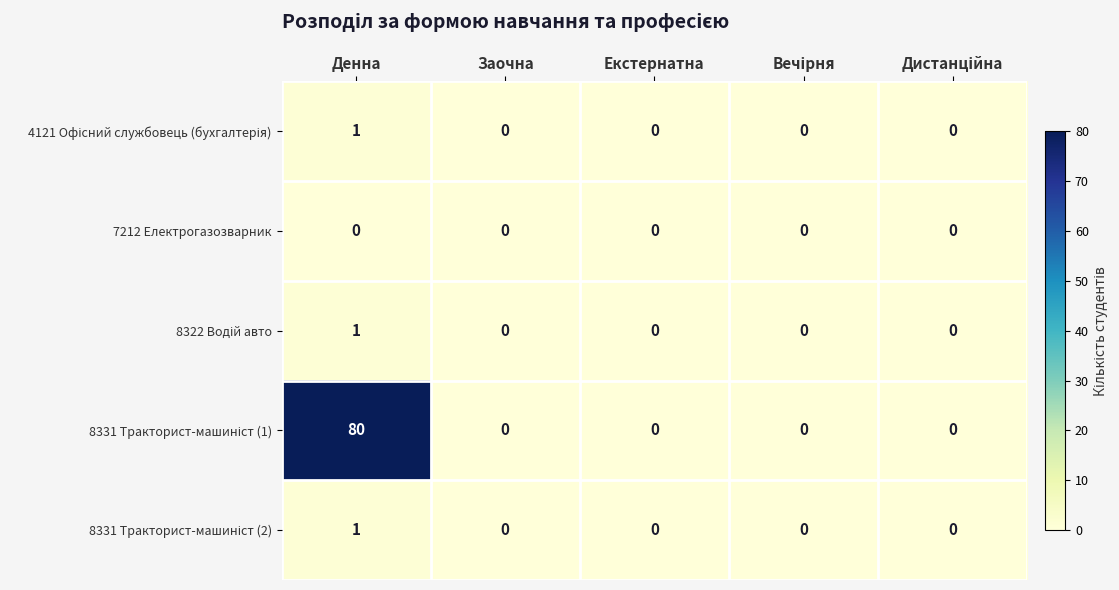

What is the total value across all series at Денна?

83